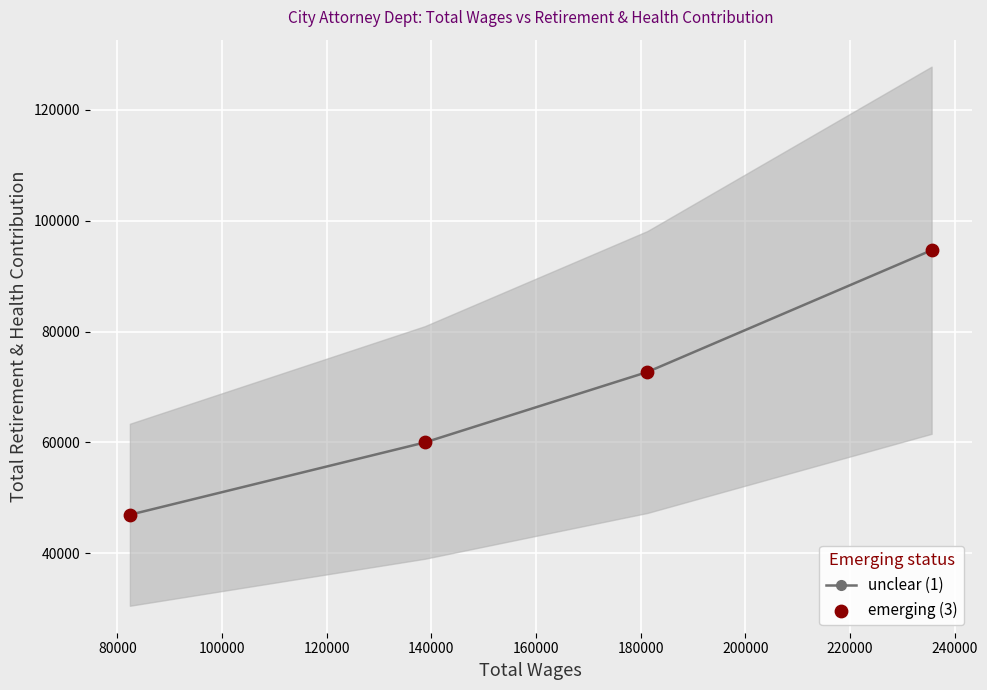

What are all the series names shown in the legend?

unclear (1), emerging (3)